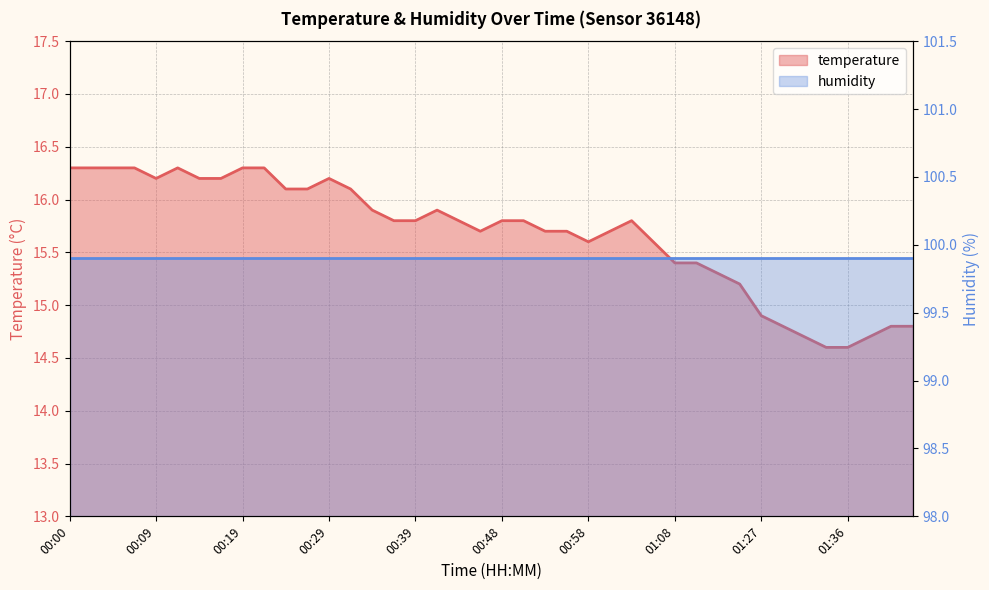

The chart shows a value of 16.1 at 00:26. True or false?

True